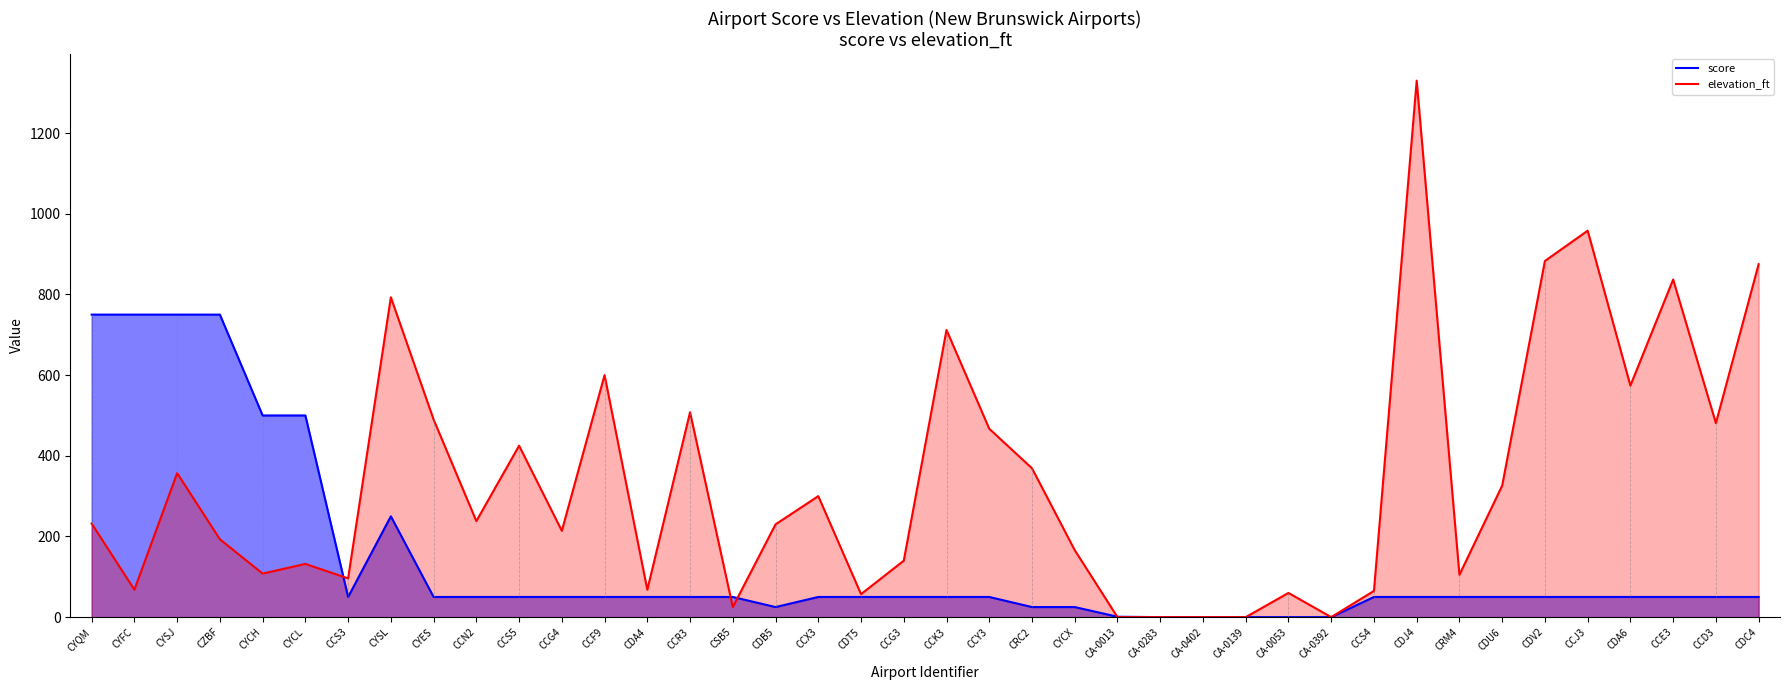

What is the difference between the highest and lowest values at CDU6?

276